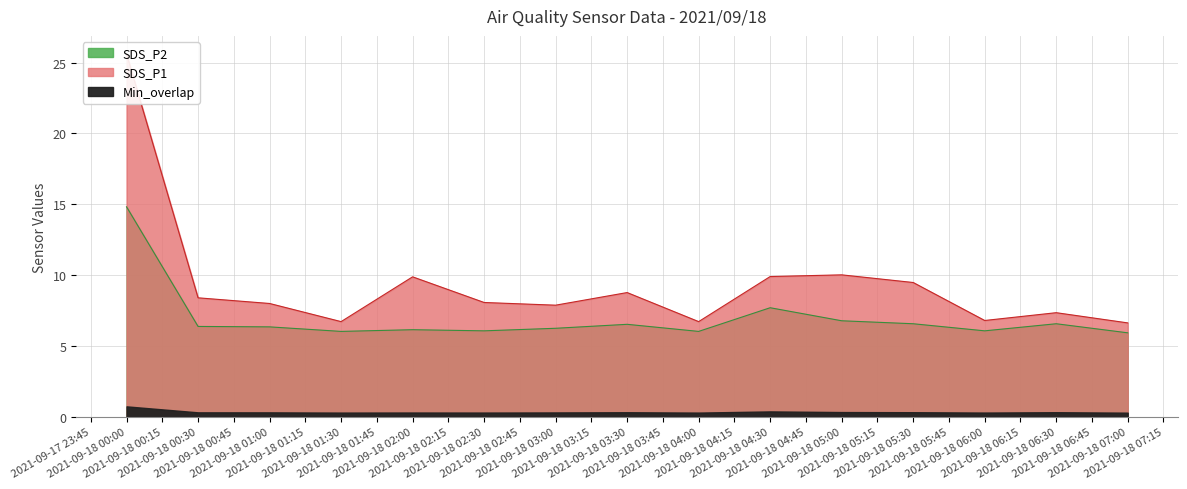

What is the label of the 6th point from the right?

2021-09-18 04:30